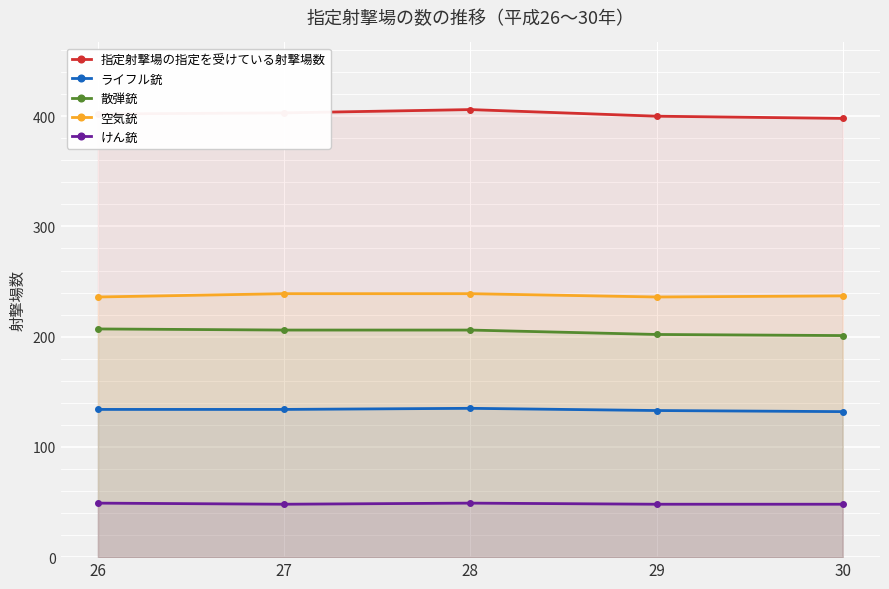

True or false: ライフル銃 and けん銃 intersect in this chart.

False